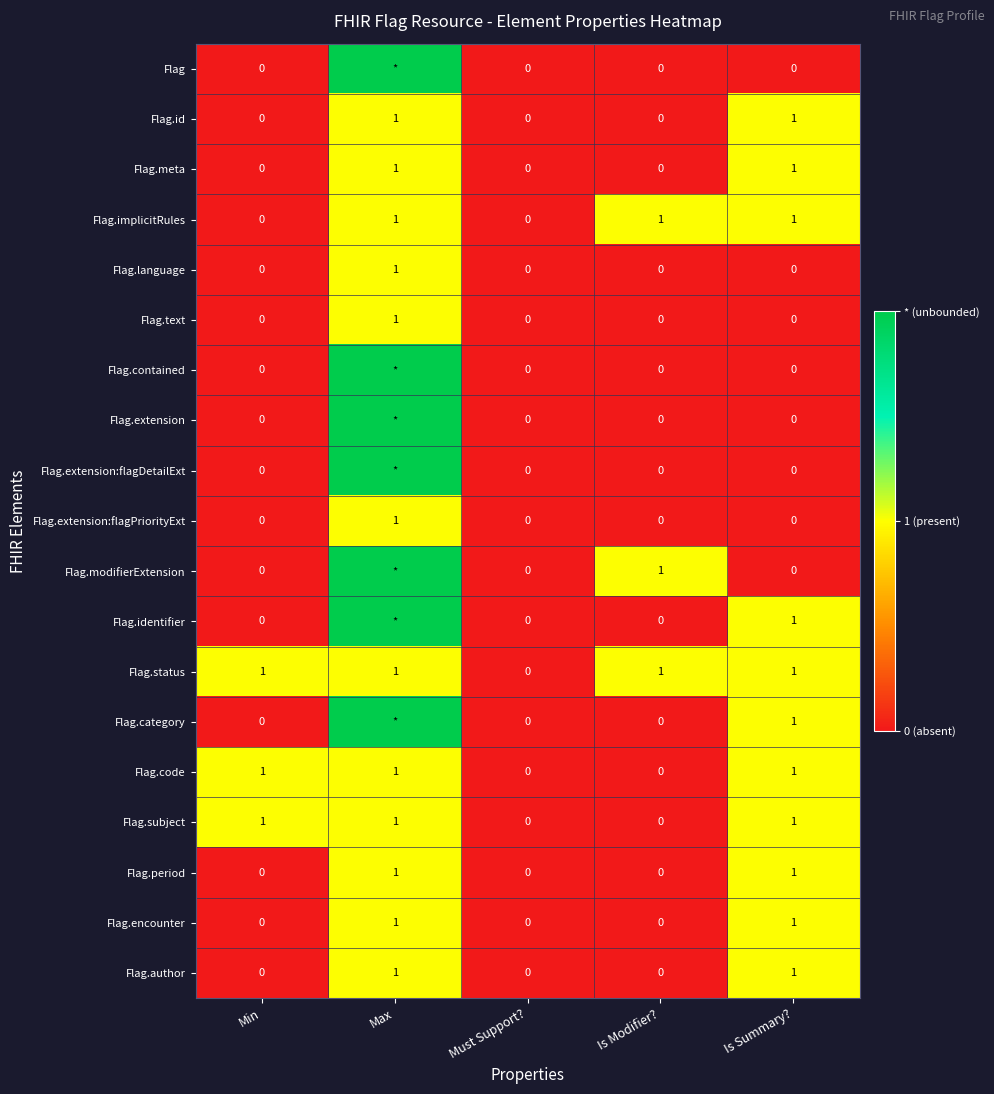

Count the Flag.text values in the range 0 to 1.

5